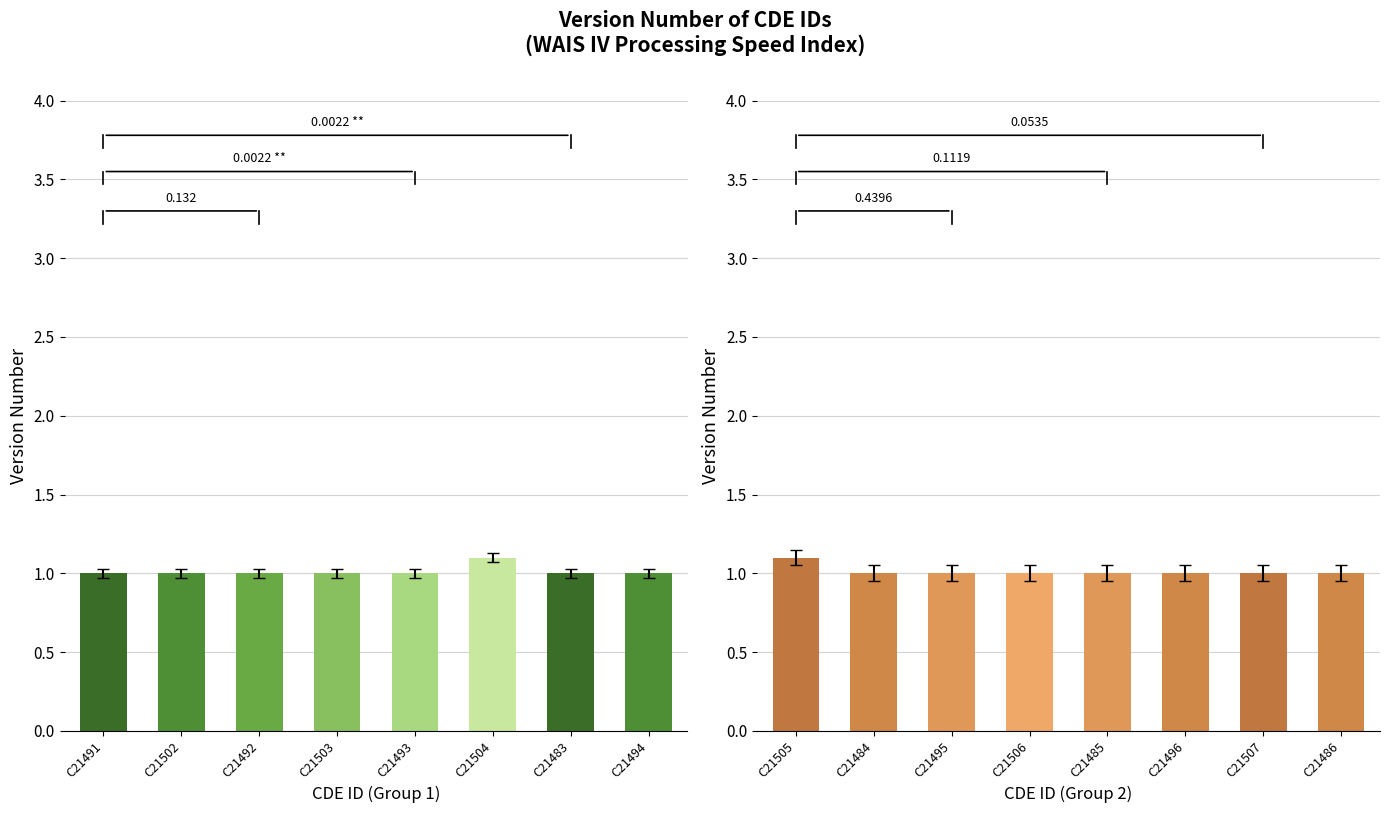

At which label does Version Number (Group 1) reach its minimum?

C21491